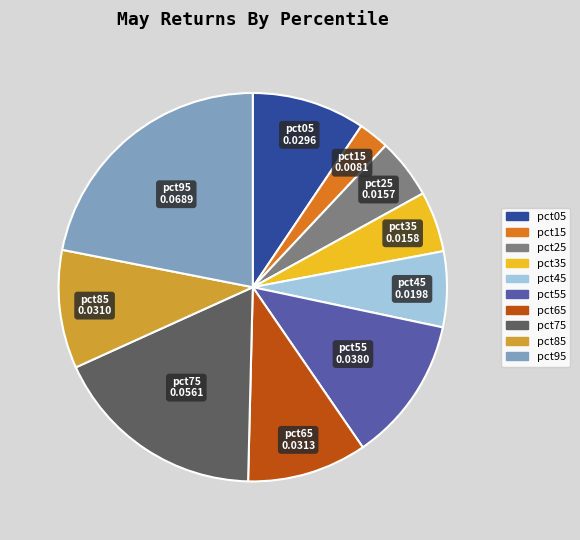

Between pct05 and pct15, which is larger?

pct05